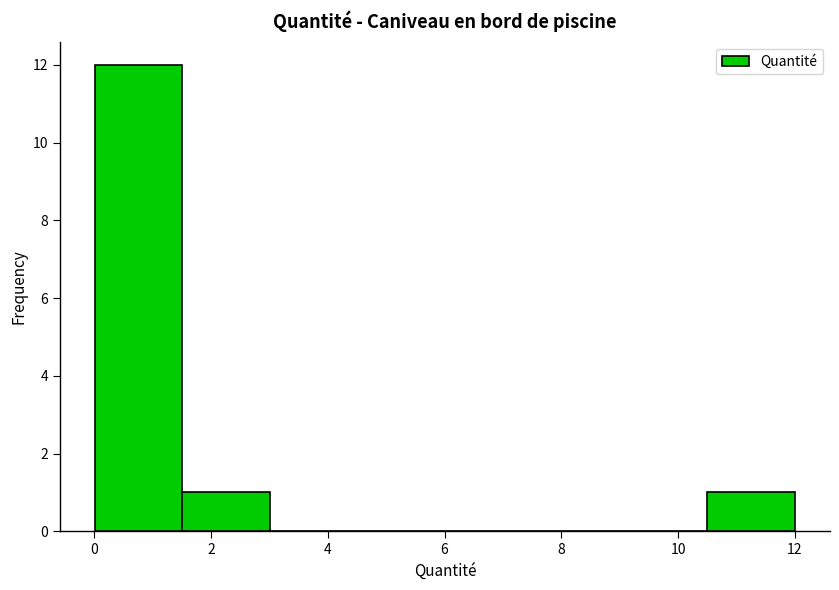

Which range on the x-axis has the tallest bar?

0.0 to 1.6